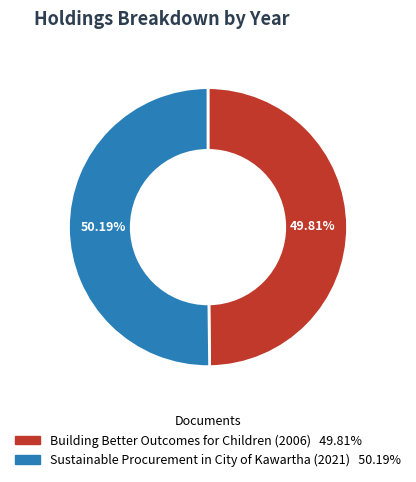

Count the number of slices in the pie.

2